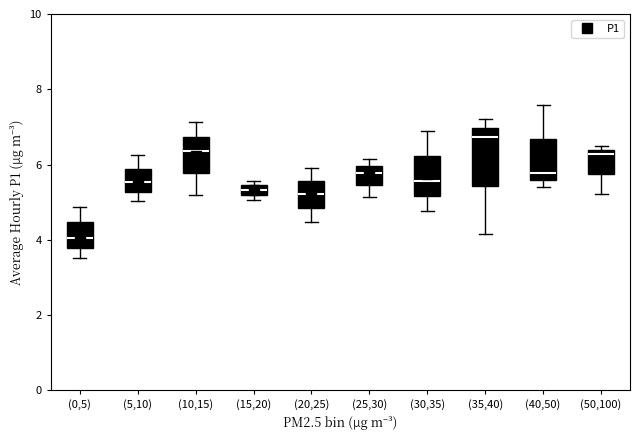

Which box has the lowest median line?

(0,5)